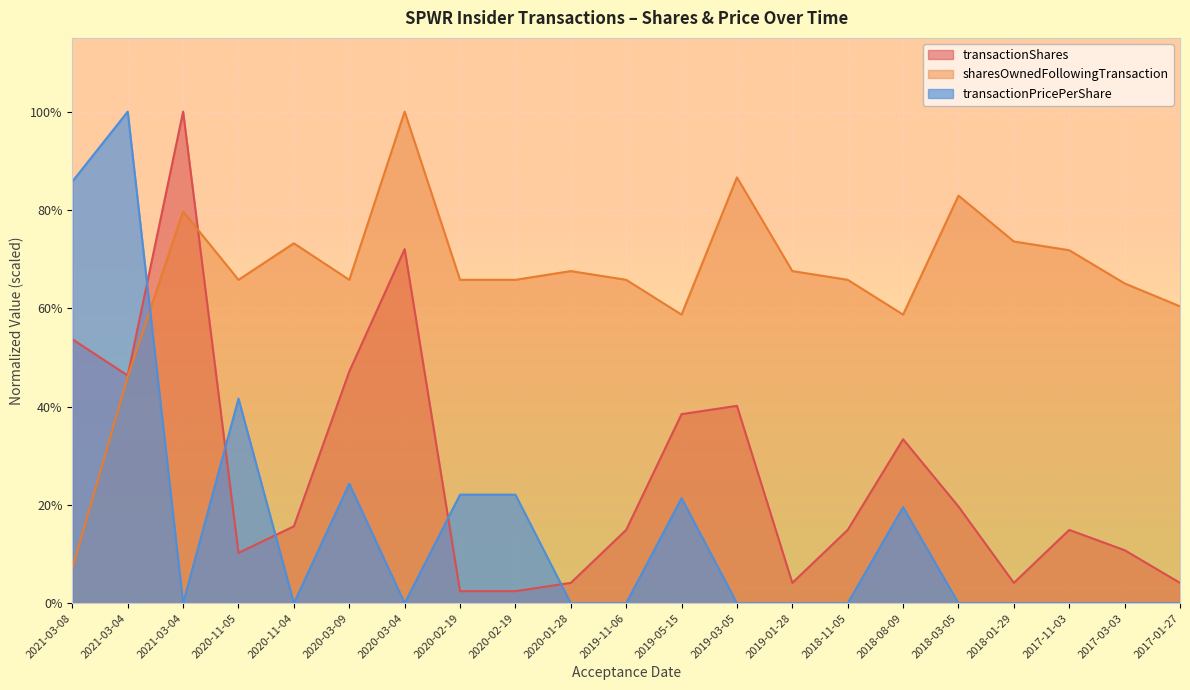

How many interior local valleys does the transactionShares series have?

4